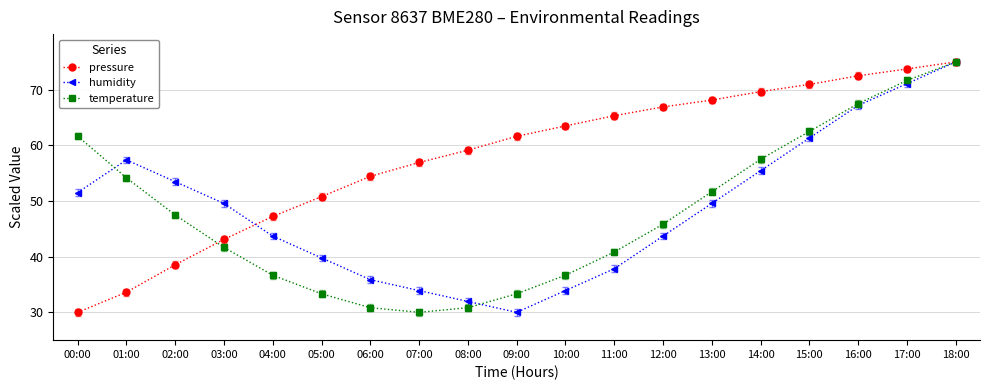

Reading left to right, list all the values displayed in this chart.

pressure: 00:00=30.0	01:00=33.6	02:00=38.5	03:00=43.1	04:00=47.2	05:00=50.8	06:00=54.4	07:00=56.9	08:00=59.1	09:00=61.6	10:00=63.5	11:00=65.3	12:00=66.9	13:00=68.1	14:00=69.7	15:00=71.0	16:00=72.5	17:00=73.7	18:00=75.0
humidity: 00:00=51.5	01:00=57.4	02:00=53.5	03:00=49.6	04:00=43.7	05:00=39.8	06:00=35.9	07:00=33.9	08:00=32.0	09:00=30.0	10:00=33.9	11:00=37.8	12:00=43.7	13:00=49.6	14:00=55.4	15:00=61.3	16:00=67.2	17:00=71.1	18:00=75.0
temperature: 00:00=61.7	01:00=54.2	02:00=47.5	03:00=41.7	04:00=36.7	05:00=33.3	06:00=30.8	07:00=30.0	08:00=30.8	09:00=33.3	10:00=36.7	11:00=40.8	12:00=45.8	13:00=51.7	14:00=57.5	15:00=62.5	16:00=67.5	17:00=71.7	18:00=75.0